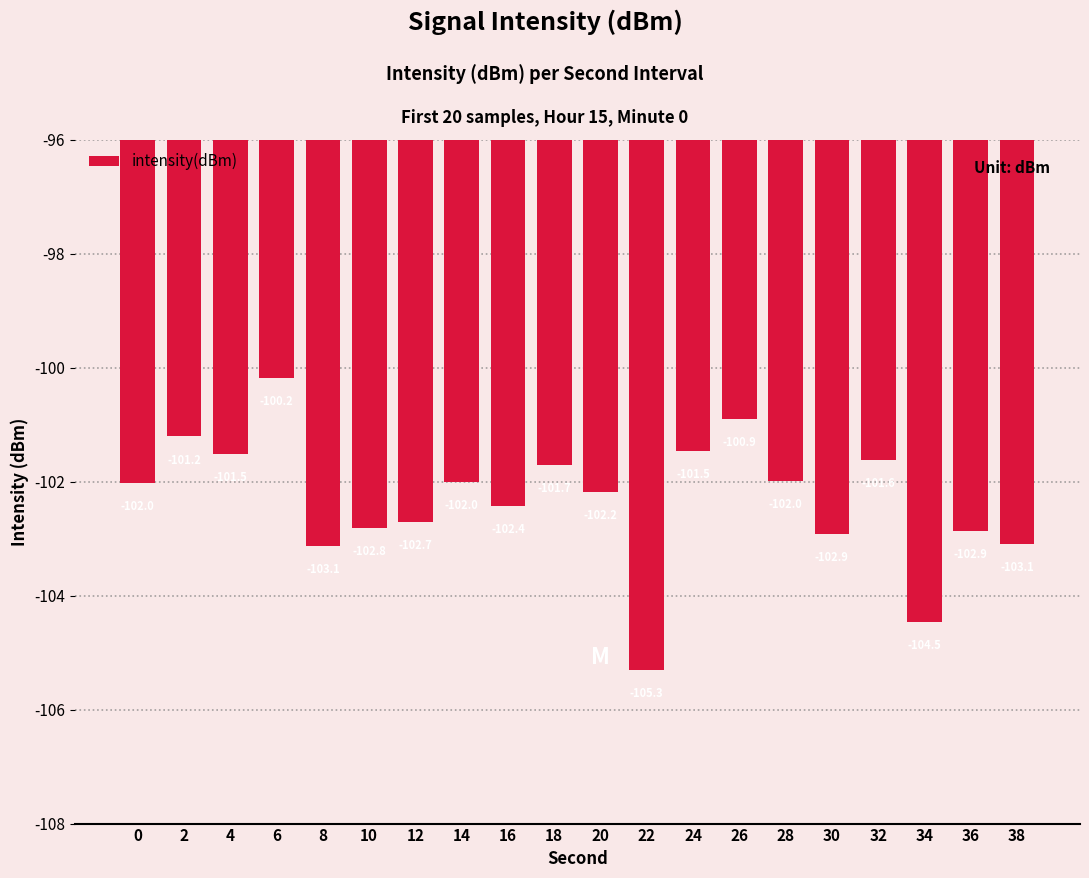

Are the bars horizontal?

No